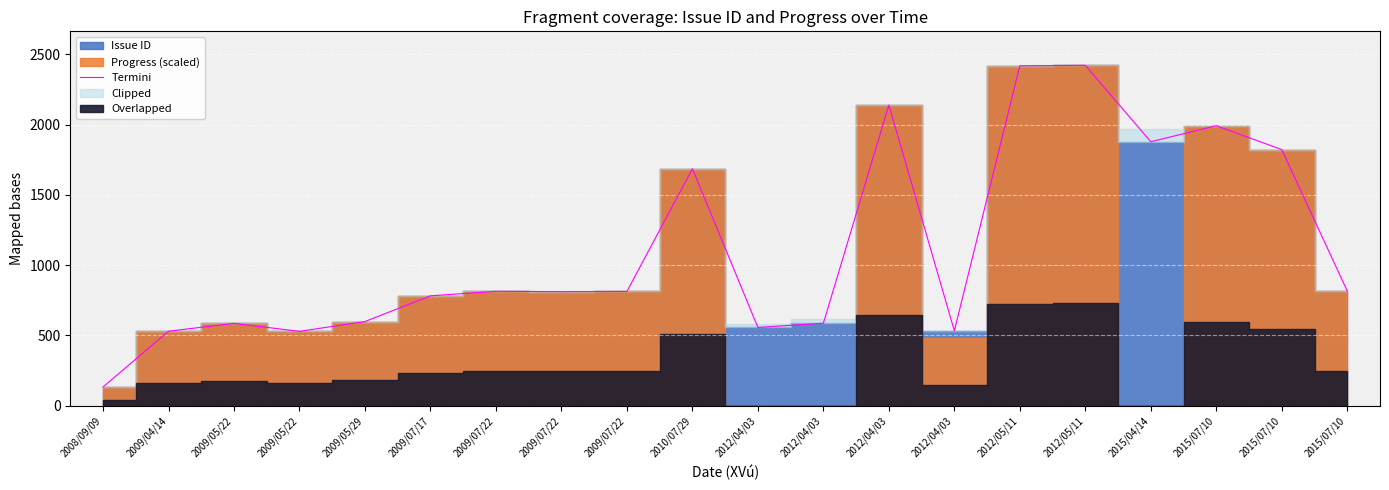

What is the difference between the maximum and second lowest values?

1894